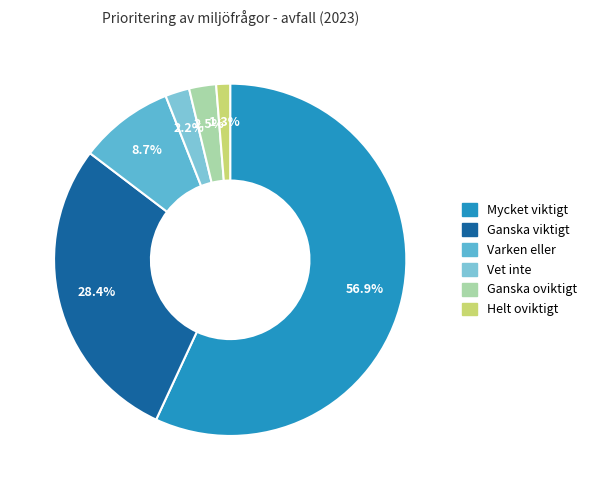

Which category has the smallest portion of the pie?

Helt oviktigt